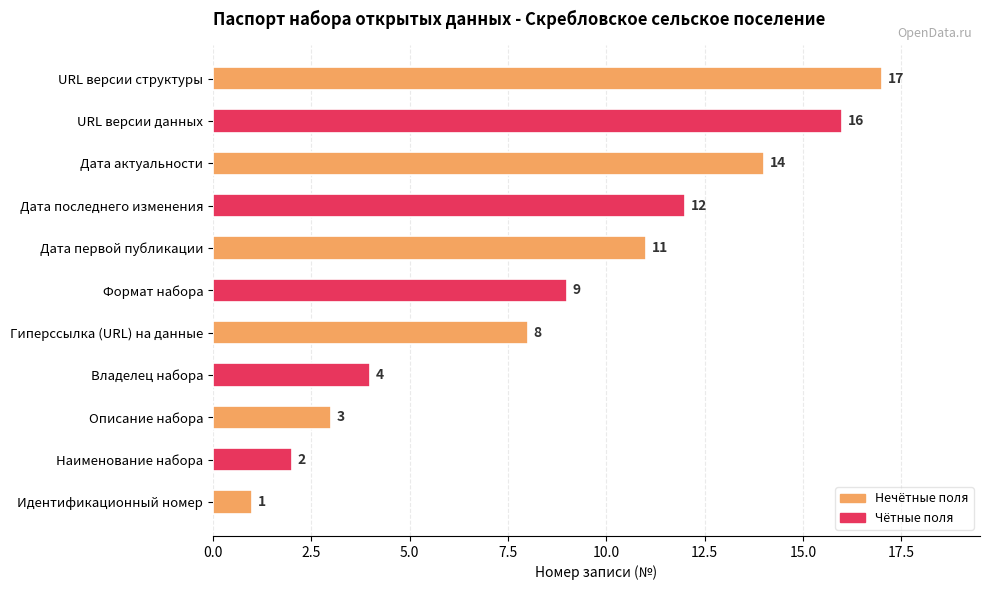

What is the difference between the maximum and minimum values?

16